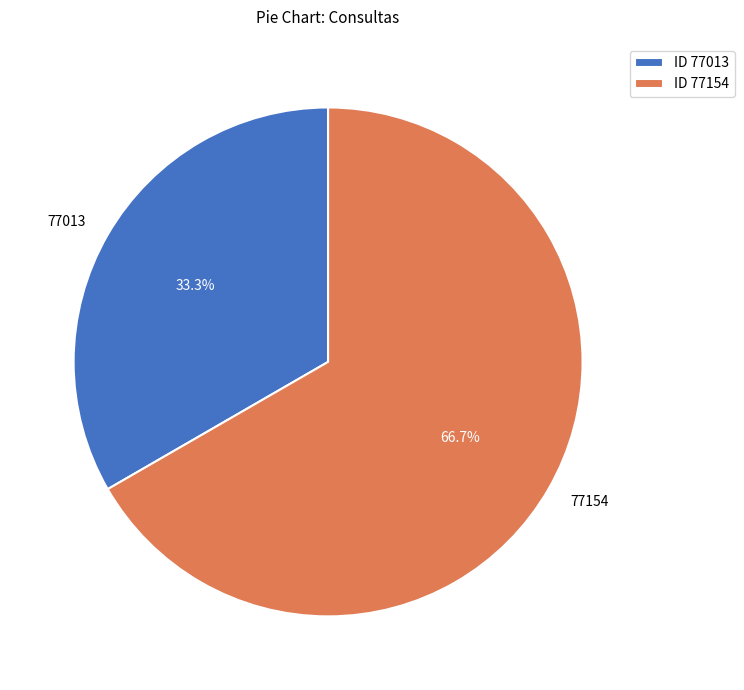

What percentage is the 77013 slice, to the nearest percent?

33%